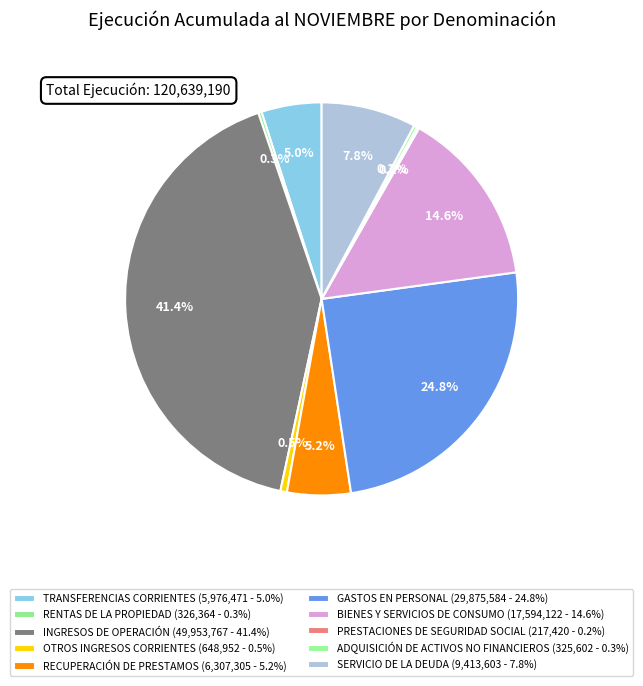

Do SERVICIO DE LA DEUDA and GASTOS EN PERSONAL together represent more than half of the pie?

No